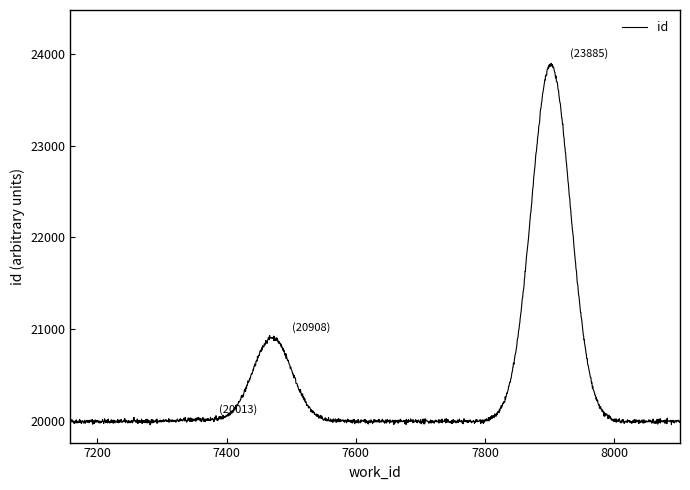

What is the maximum value shown in the chart?

23897.4